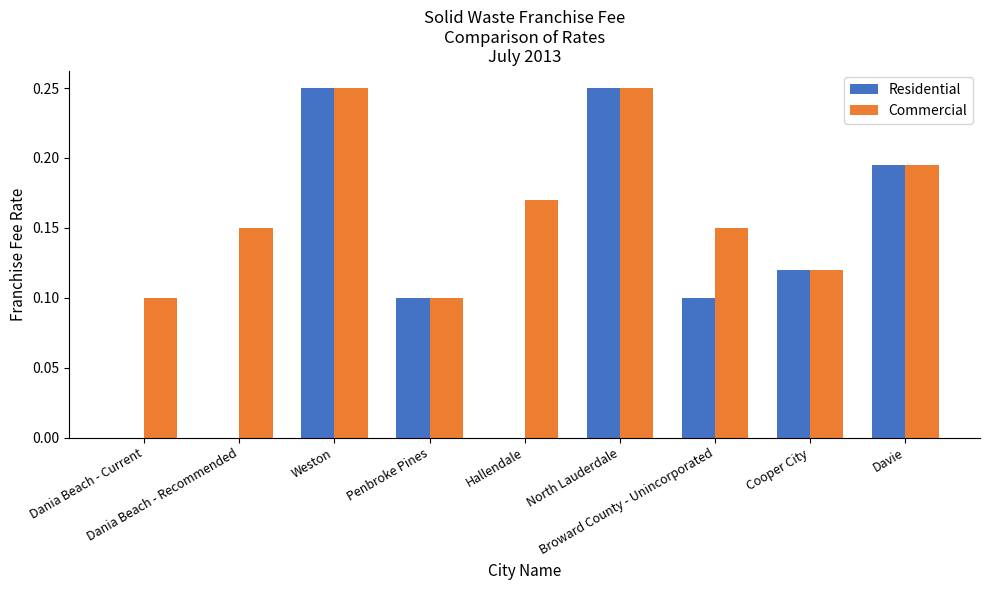

What are all the series names shown in the legend?

Residential, Commercial